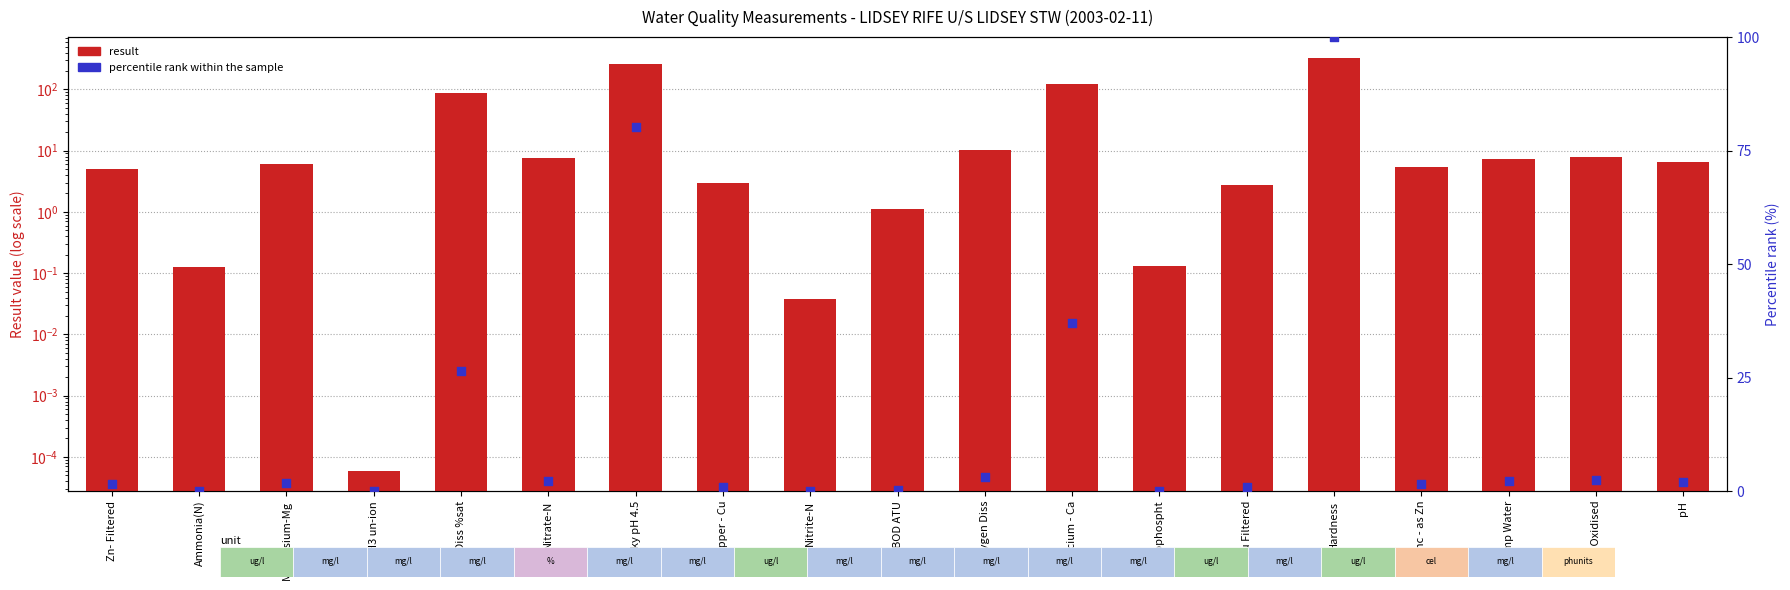

Which series has the largest Y range (max minus min)?

result